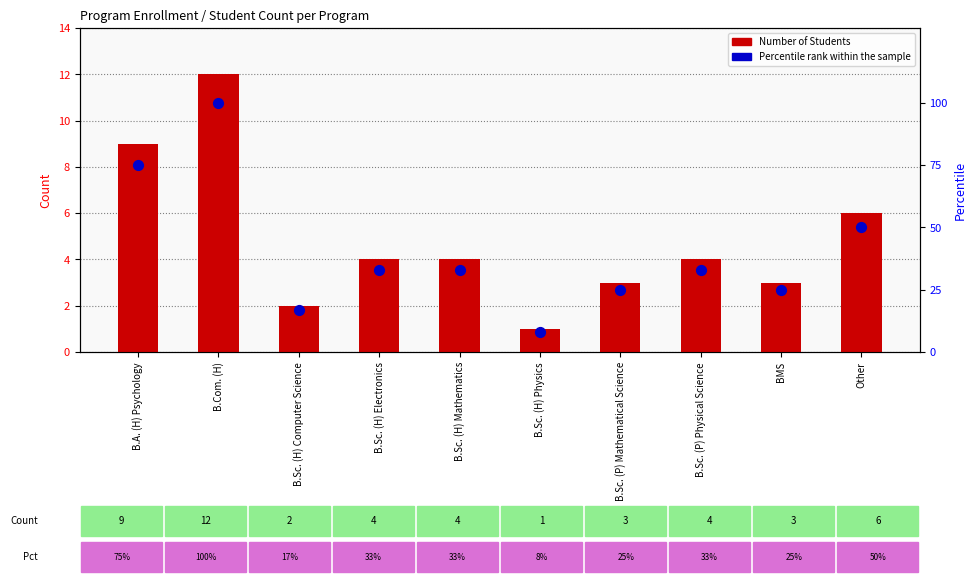

Which series has the largest Y range (max minus min)?

Percentile rank within the sample